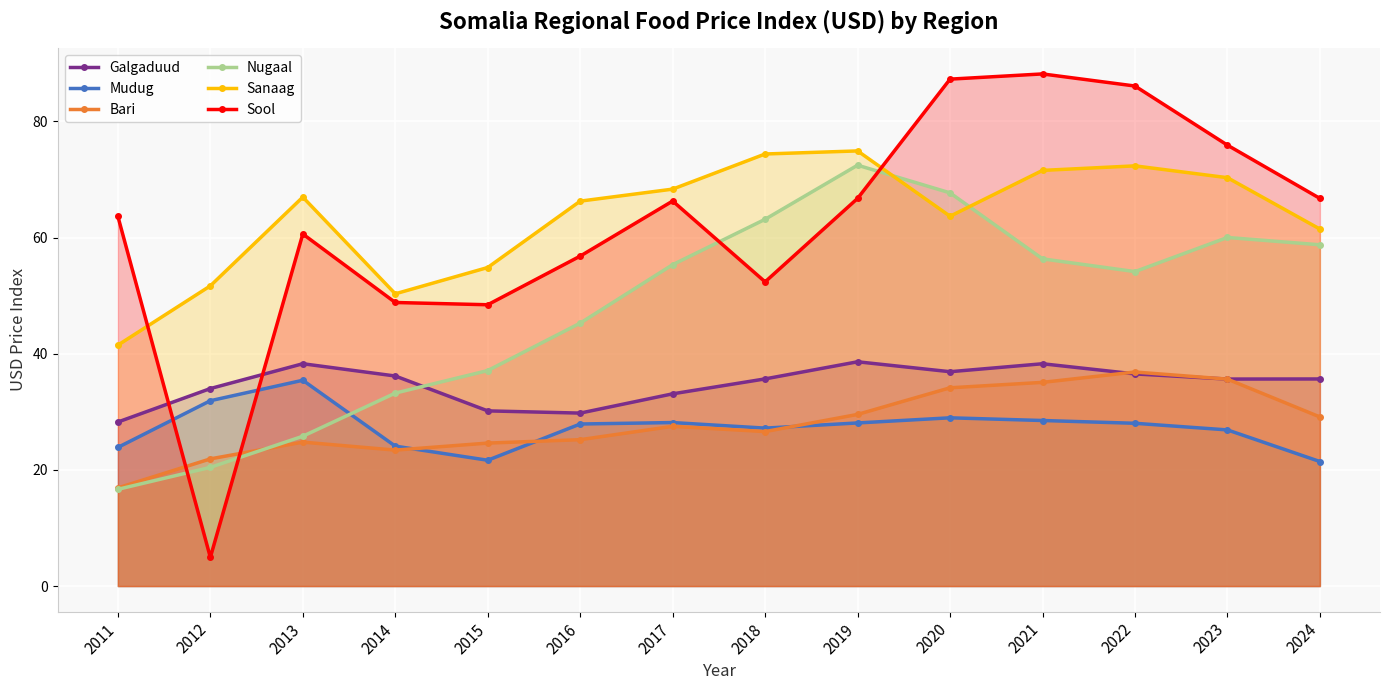

How many intersections are there between Bari and Sool?

2